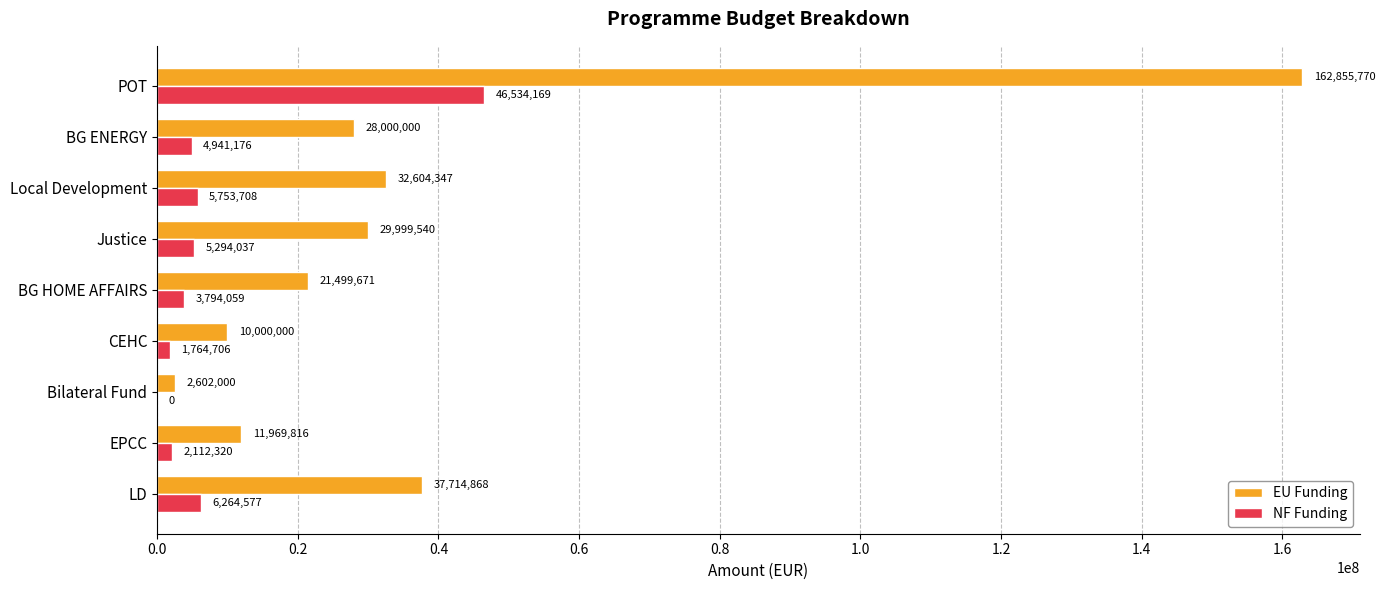

Count the number of data series in this chart.

2